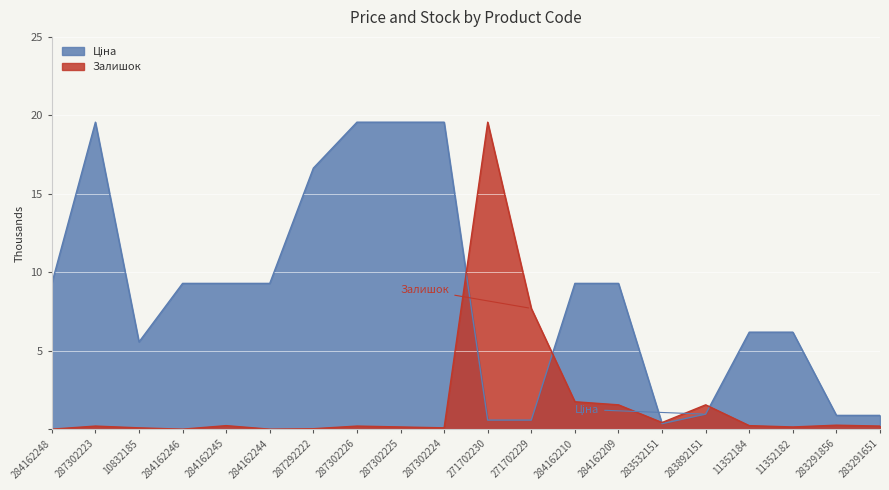

Rank the categories by Залишок value from lowest to highest.

284162248, 284162246, 284162244, 287292222, 10832185, 287302224, 287302225, 11352182, 287302223, 287302226, 283291651, 284162245, 11352184, 283291856, 283532151, 284162209, 283892151, 284162210, 271702229, 271702230